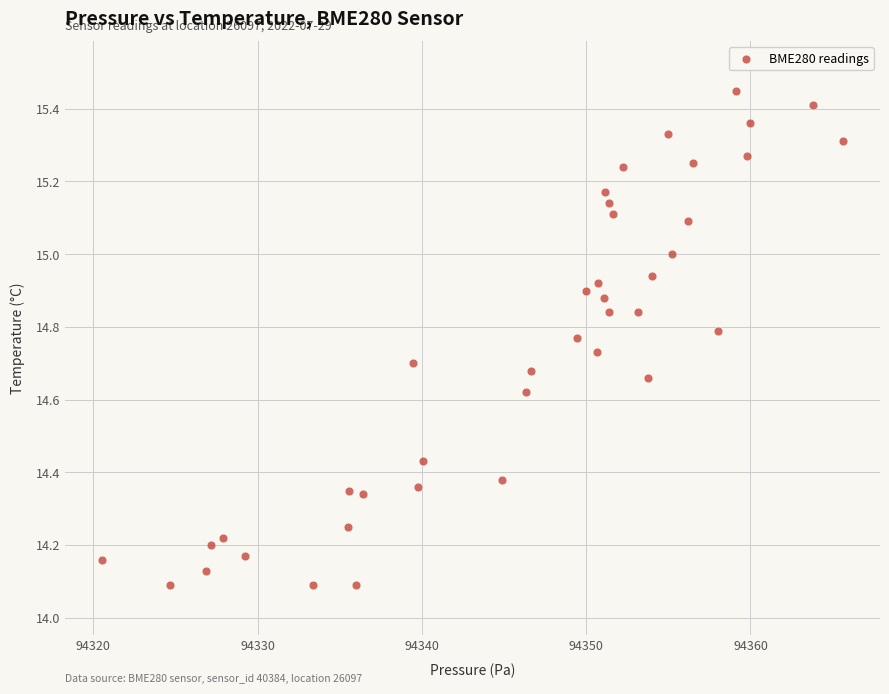

What is the range of Y values (max minus min)?

1.4